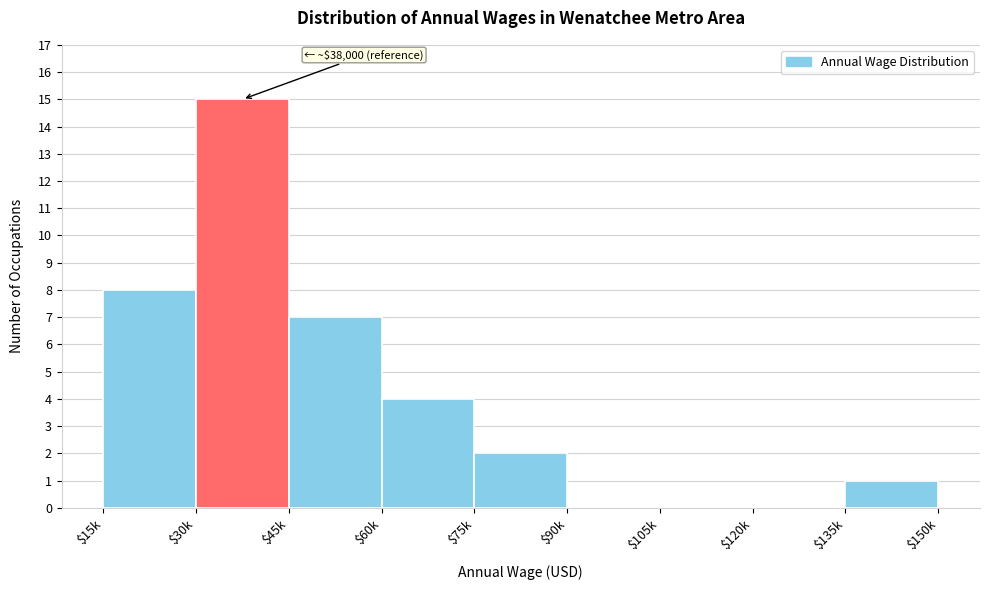

The chart shows a value of 8 at $15k. True or false?

True